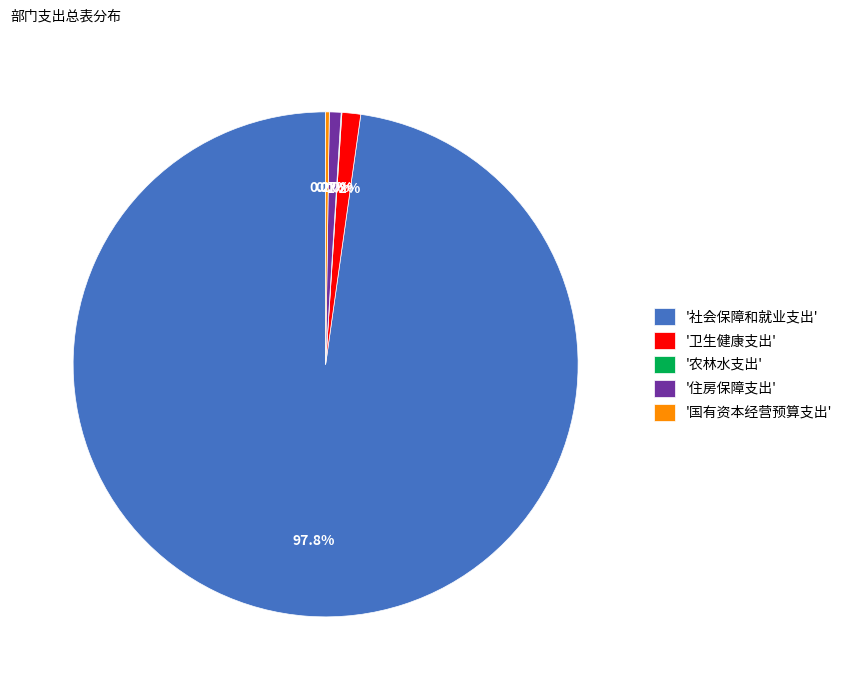

Do '社会保障和就业支出' and '卫生健康支出' together represent more than half of the pie?

Yes